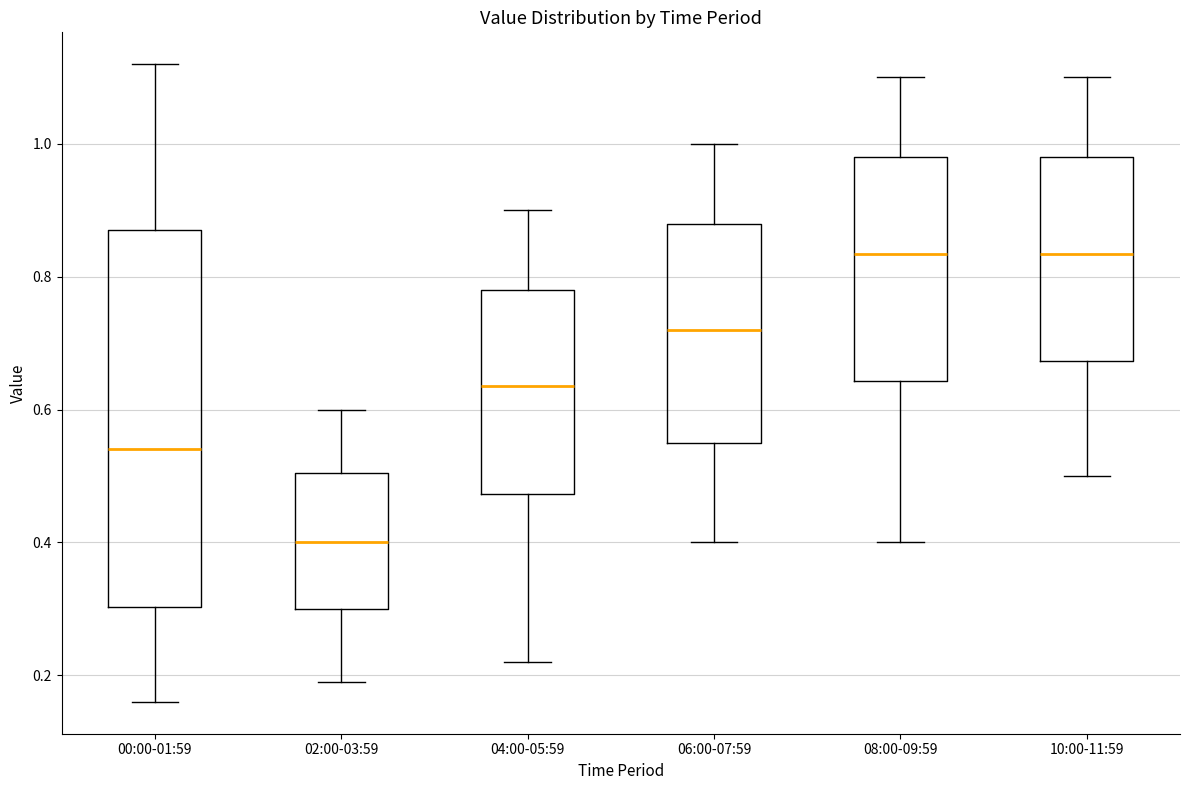

Comparing the boxes themselves (not the whiskers), which one is the tallest?

00:00-01:59